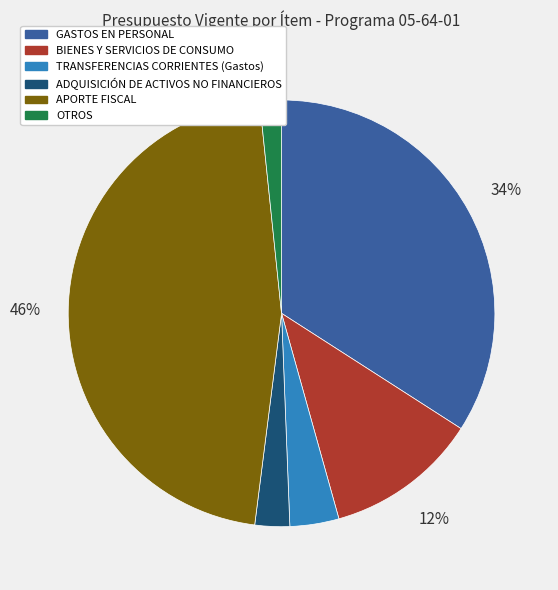

Rank the categories by value from highest to lowest.

APORTE FISCAL, GASTOS EN PERSONAL, BIENES Y SERVICIOS DE CONSUMO, TRANSFERENCIAS CORRIENTES (Gastos), ADQUISICIÓN DE ACTIVOS NO FINANCIEROS, OTROS